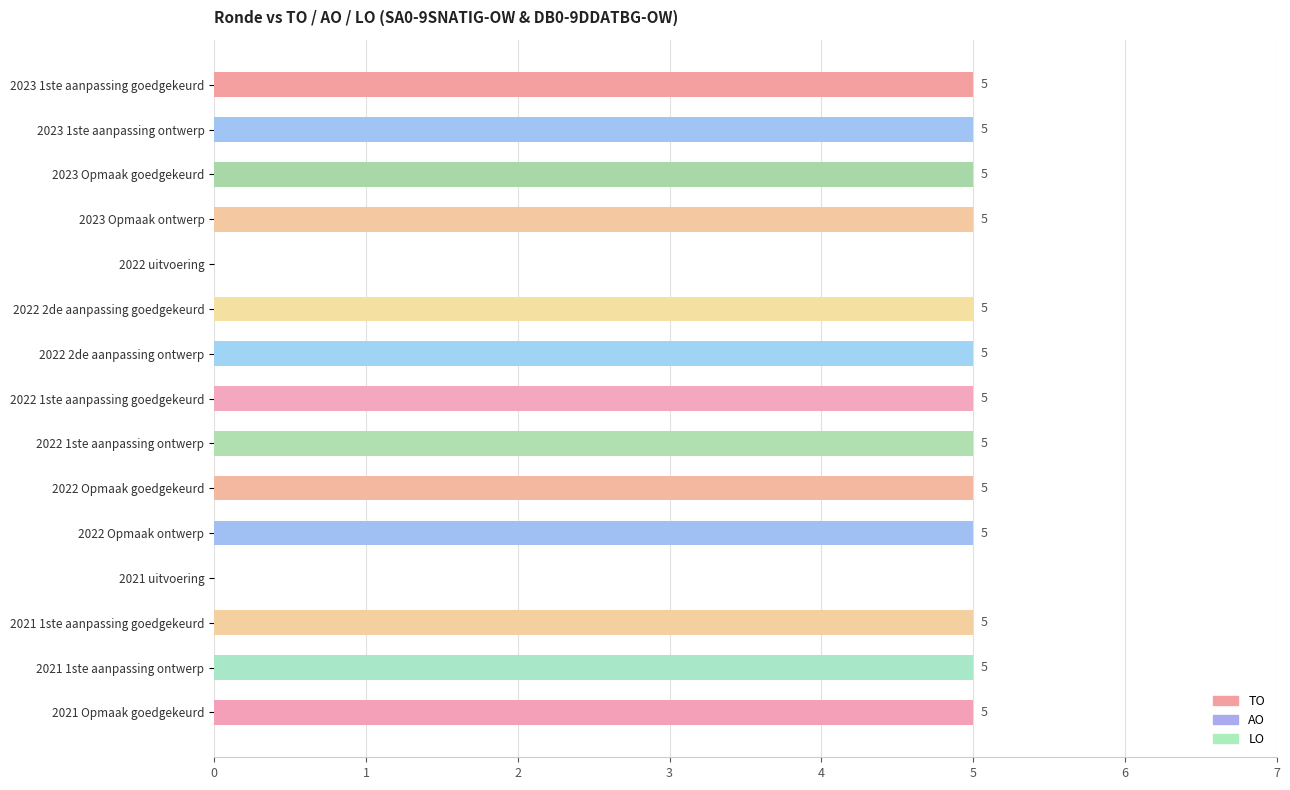

What is the sum of all values?

65